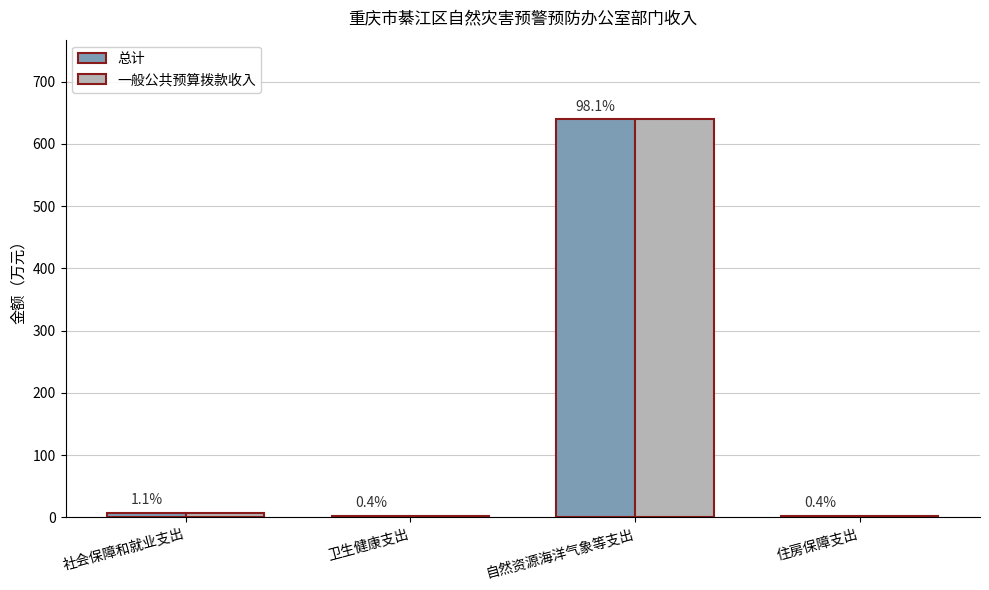

Are the bars grouped side by side (vs. stacked)?

Yes